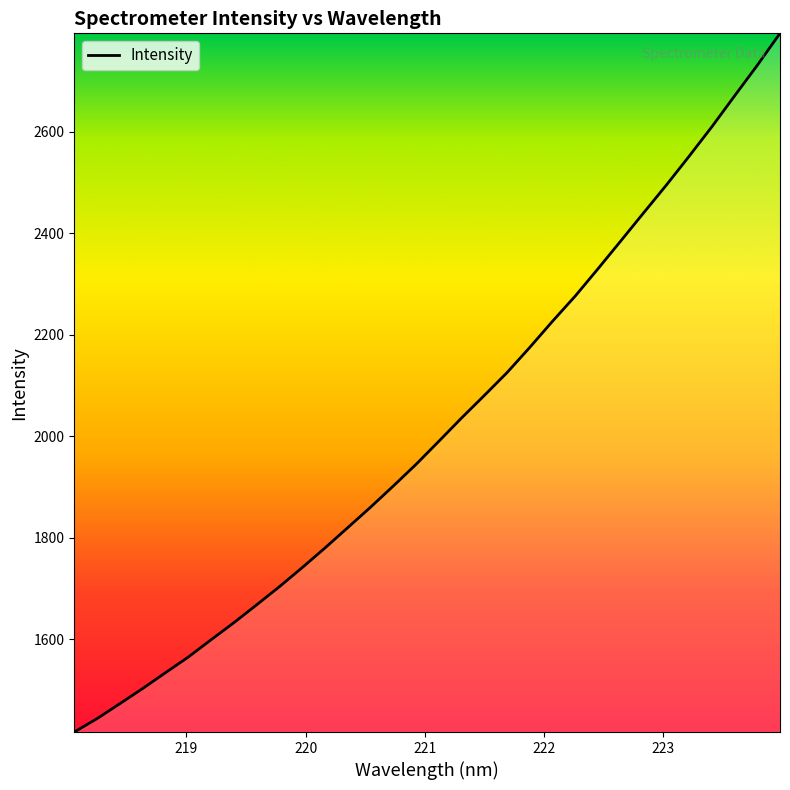

What is the greatest value displayed?

2793.9